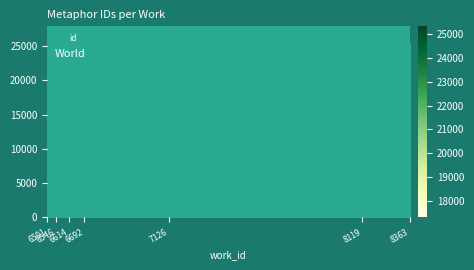

What is the greatest value displayed?

25329